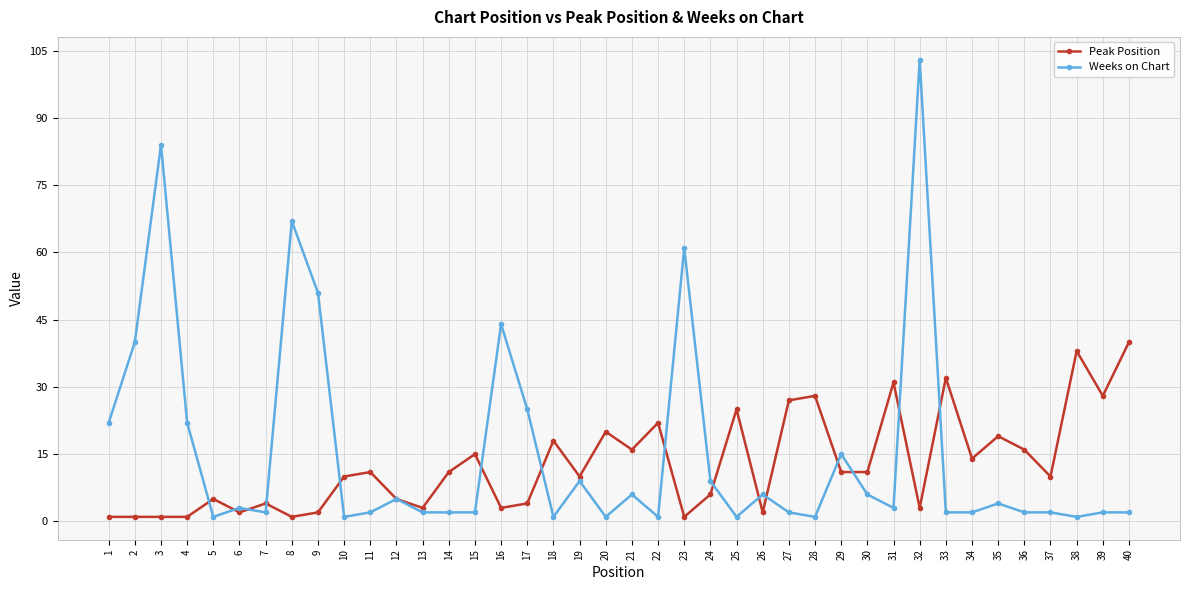

Which category has the highest value in the Weeks on Chart series?

32